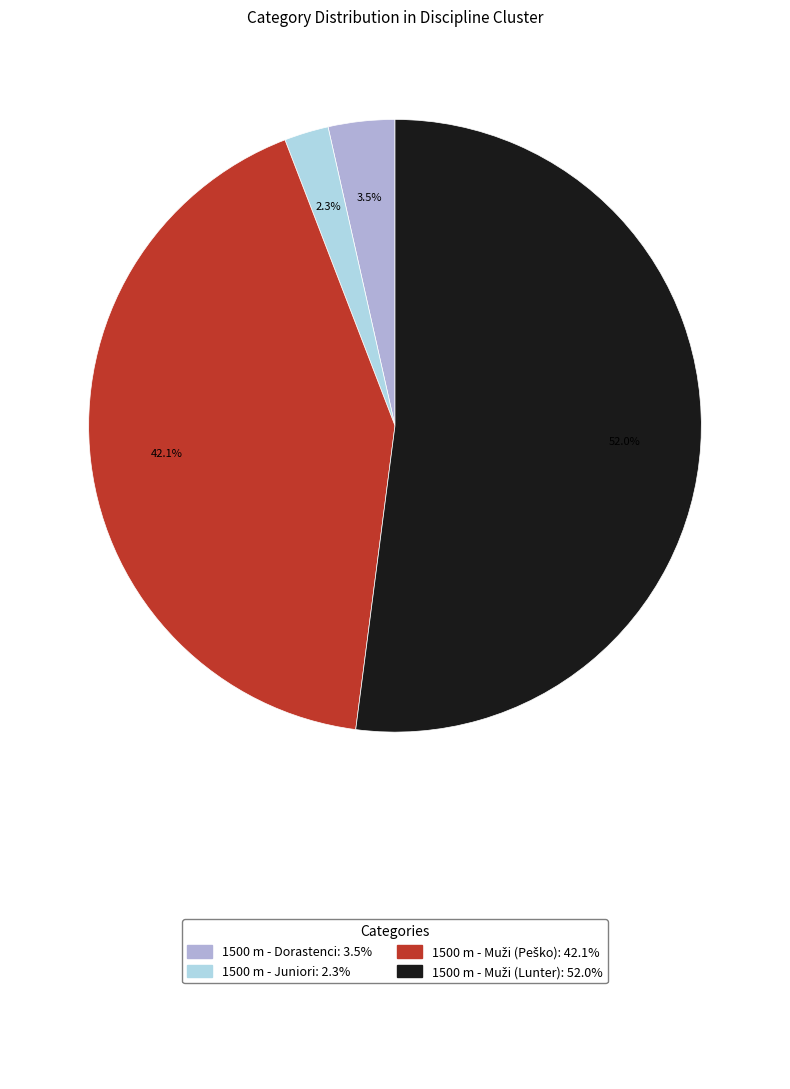

How many slices are in this pie chart?

4